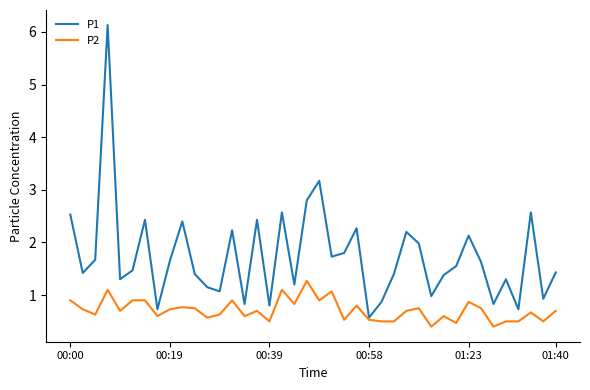

What is the maximum value for P1?

6.1